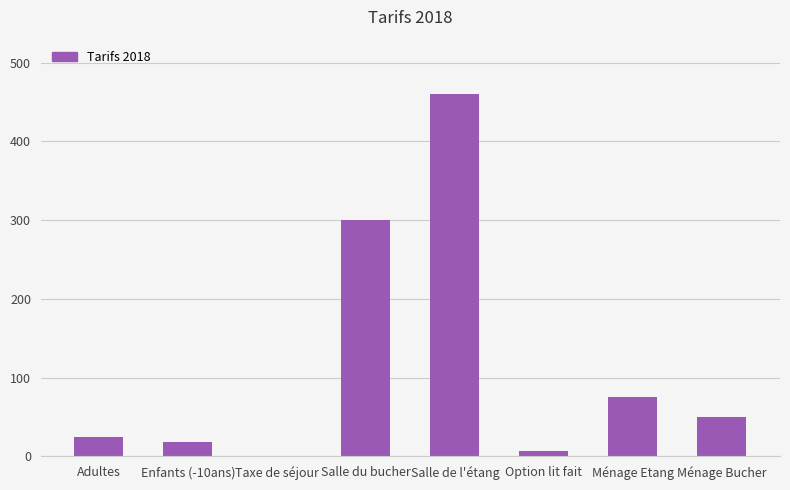

At which label does the data first exceed 50?

Salle du bucher